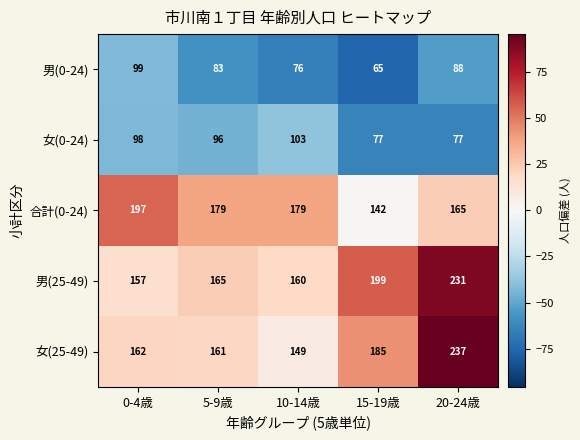

Which category has the lowest value across all series?

15-19歳